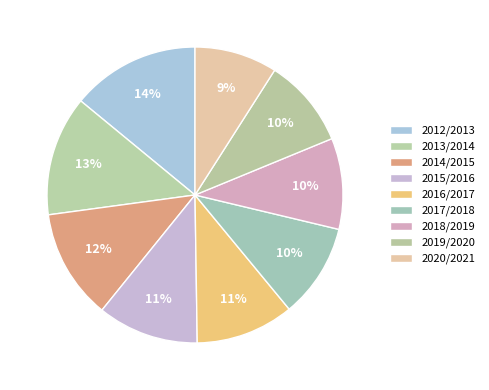

Does any single category account for the majority?

No